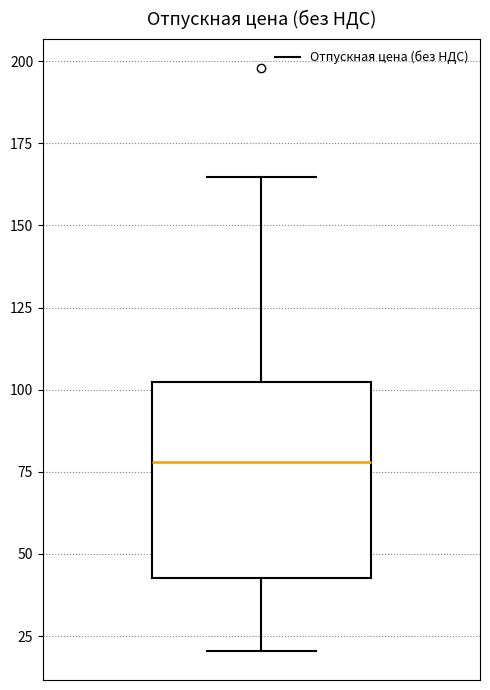

Transcribe this box plot: give where the median line is, the range the box spans, and where the two whiskers end, as read against the y-axis. The values are not printed on the chart, so give them approximately, as read against the axis.

median 80, box 45 to 100, whiskers 20 to 165